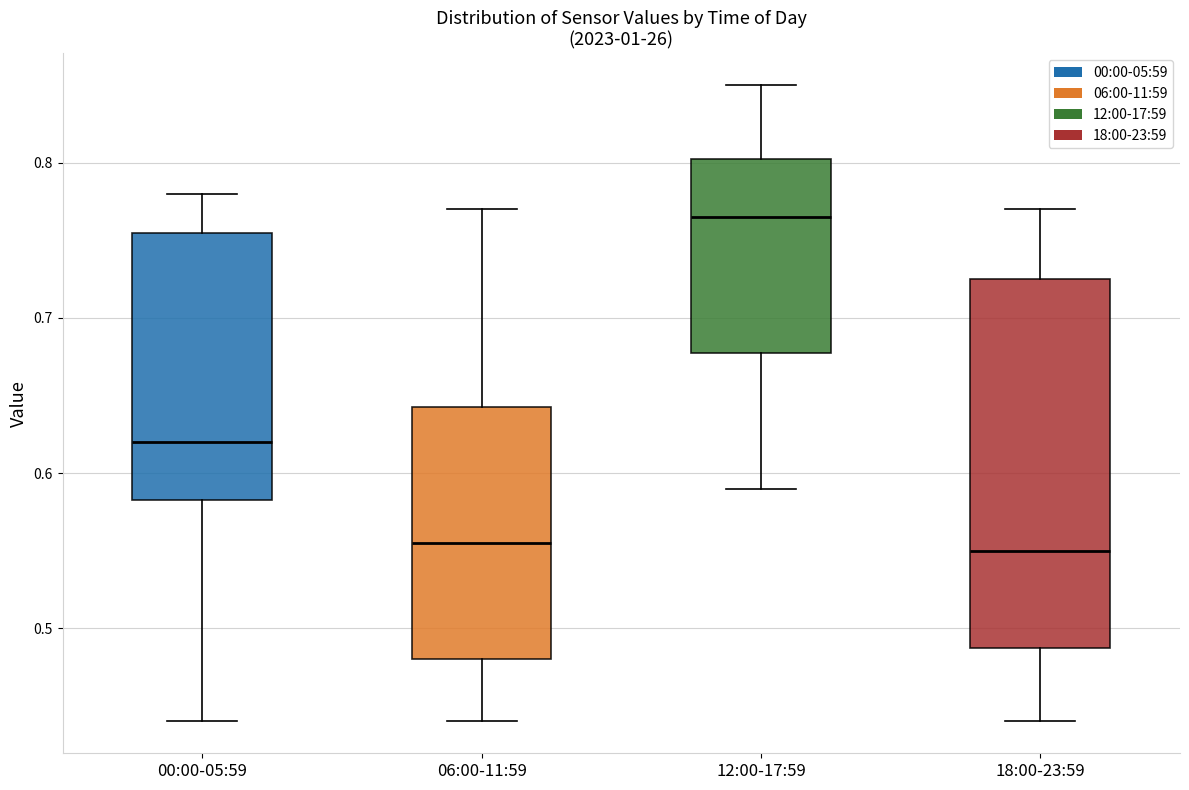

Where is the upper edge of the box for 00:00-05:59 on the y-axis? The values are not printed on the chart, so give them approximately, as read against the axis.

0.76